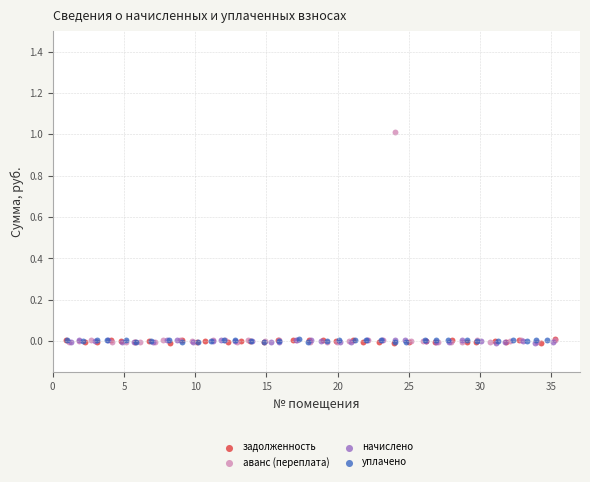

Which series has the widest spread of Y values?

аванс (переплата)